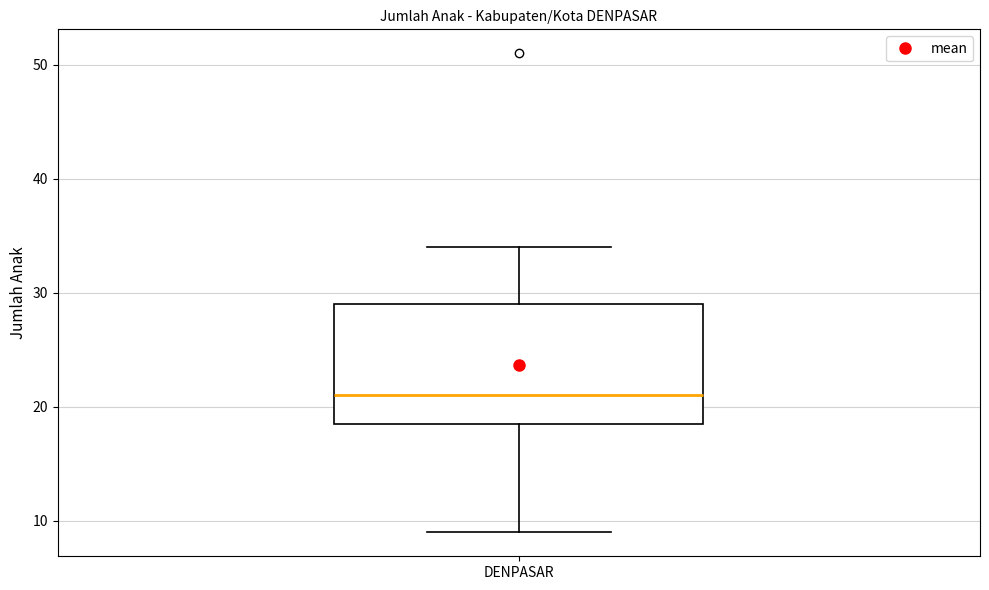

Where does the upper whisker of the box for DENPASAR end on the y-axis? The values are not printed on the chart, so give them approximately, as read against the axis.

34